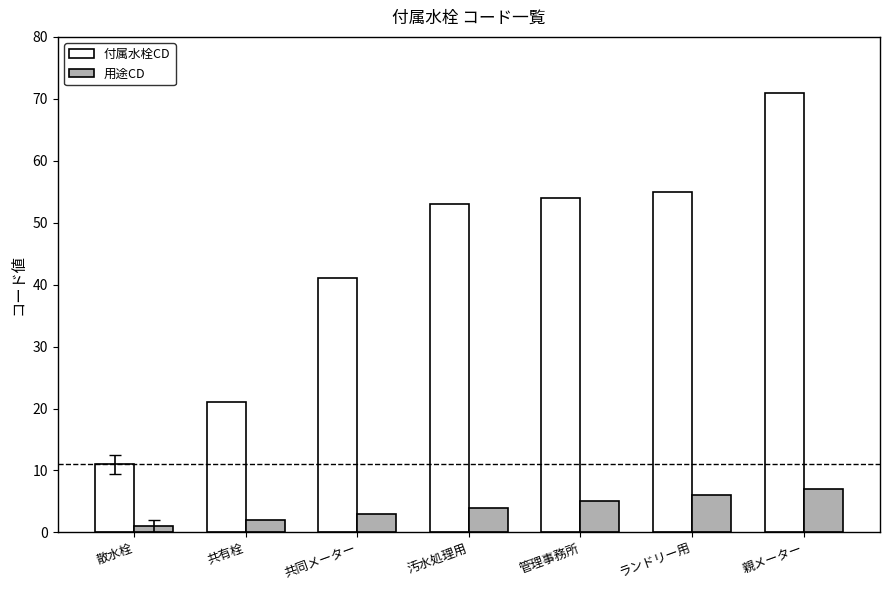

What is the difference between the maximum and minimum values in the 用途CD series?

6